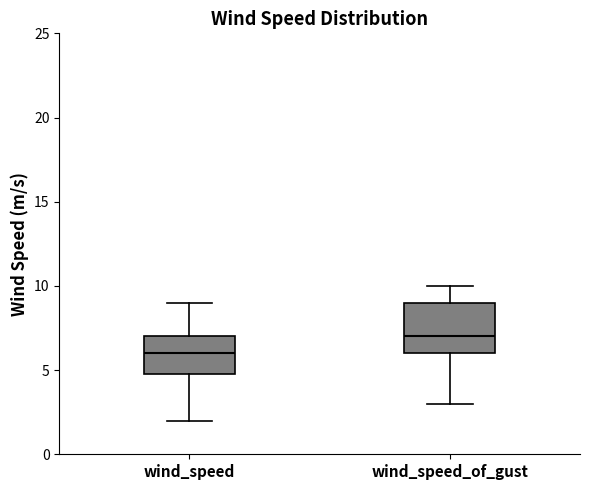

Reading left to right, transcribe this box plot: for each box, give where its median line is, the range the box spans, and where its two whiskers end, as read against the y-axis. The values are not printed on the chart, so give them approximately, as read against the axis.

wind_speed: median 6, box 5 to 7, whiskers 2 to 9
wind_speed_of_gust: median 7, box 6 to 9, whiskers 3 to 10